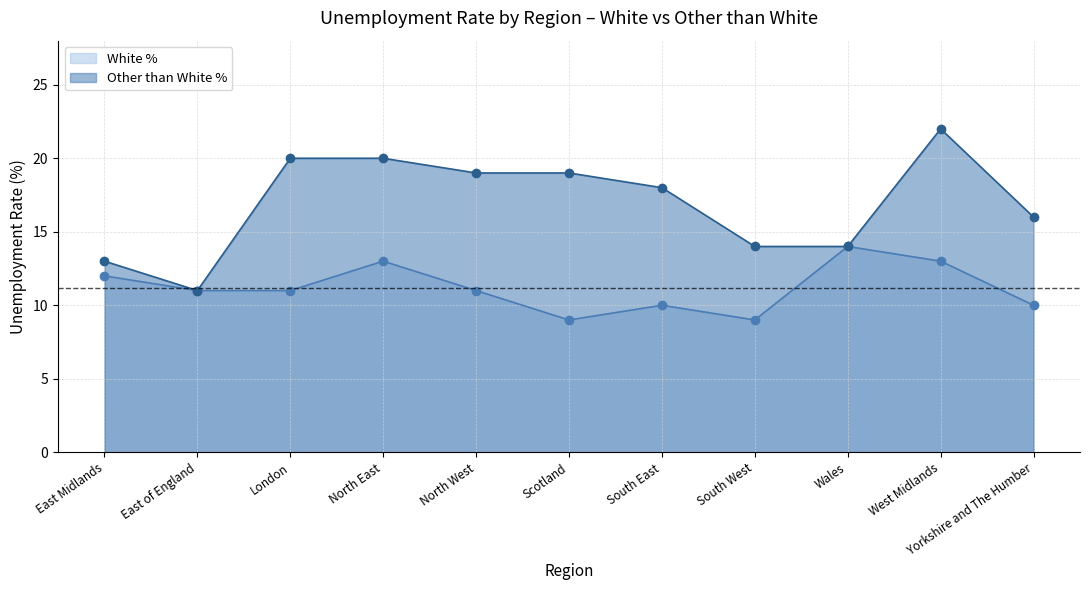

How many values in the Other than White % series are below 18?

5